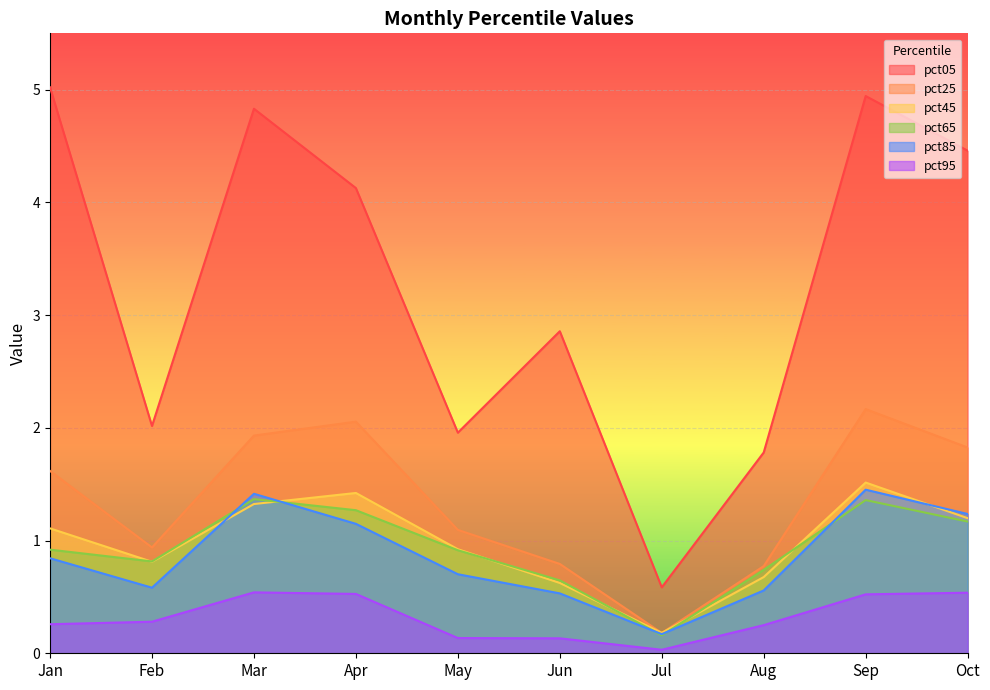

True or false: pct95 has more than 0 interior local peaks.

True